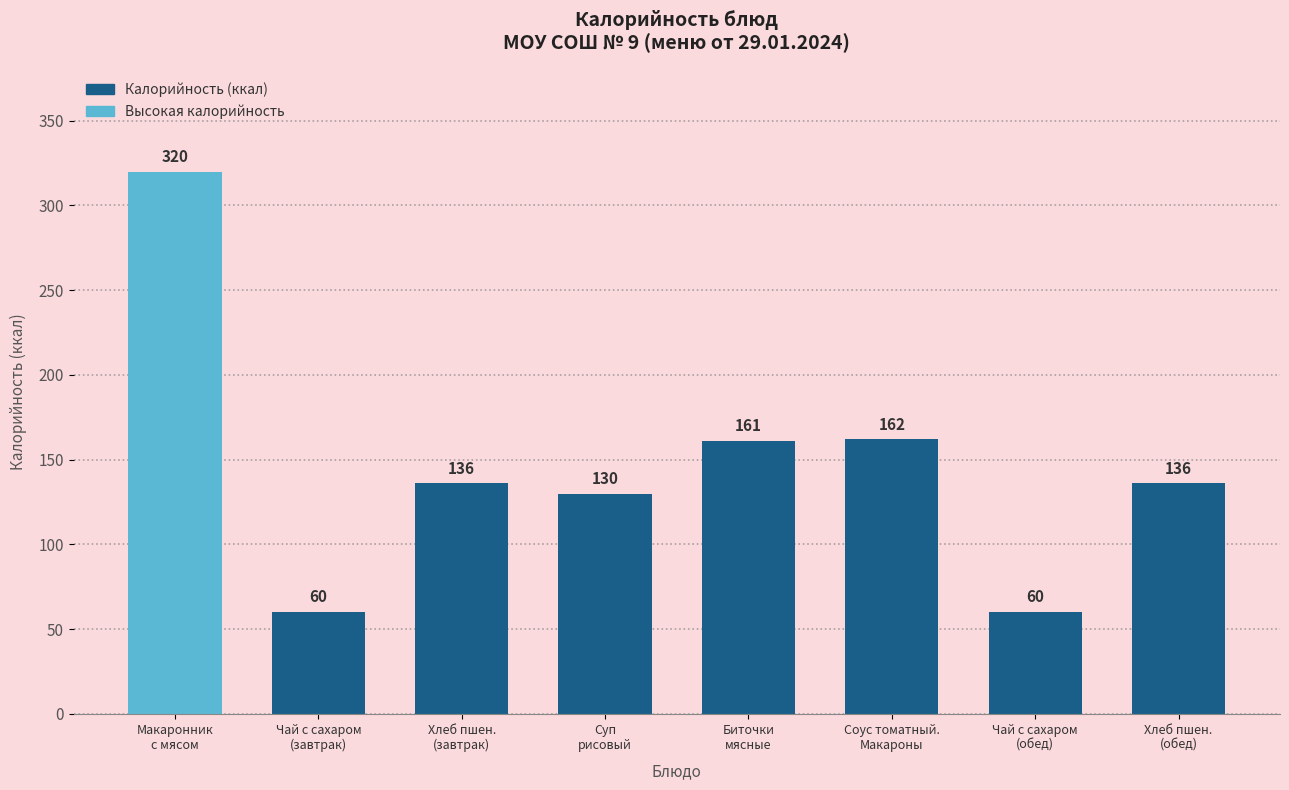

What is the difference between the maximum and second lowest values?

260